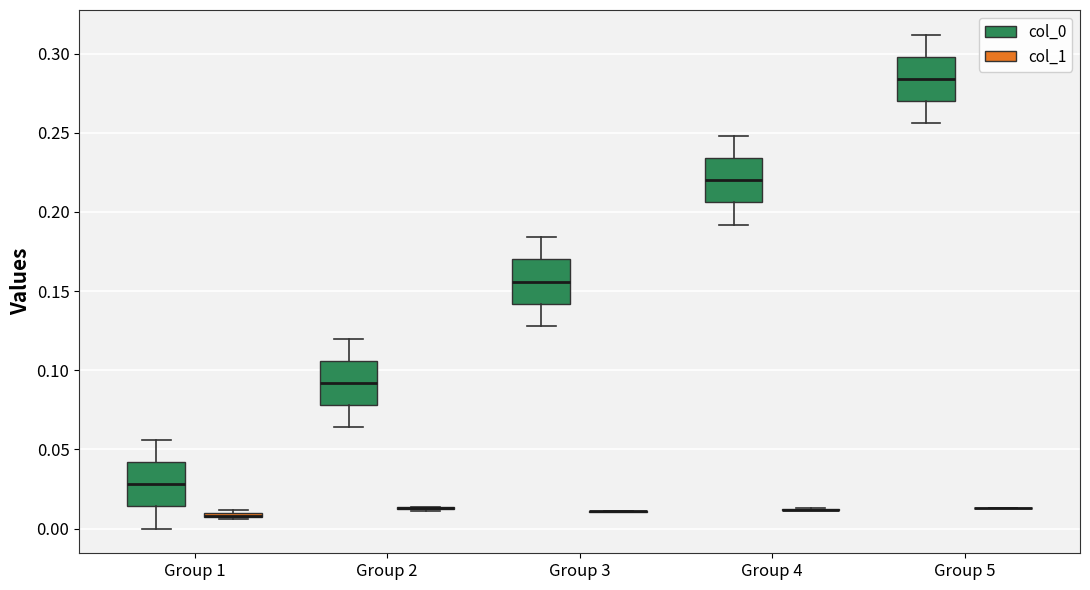

Where is the upper edge of the box for Group 3 (col_0) on the y-axis? The values are not printed on the chart, so give them approximately, as read against the axis.

0.170